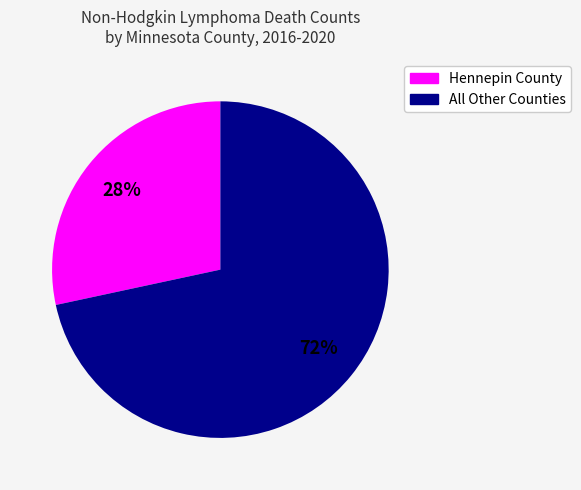

Count the number of slices in the pie.

2